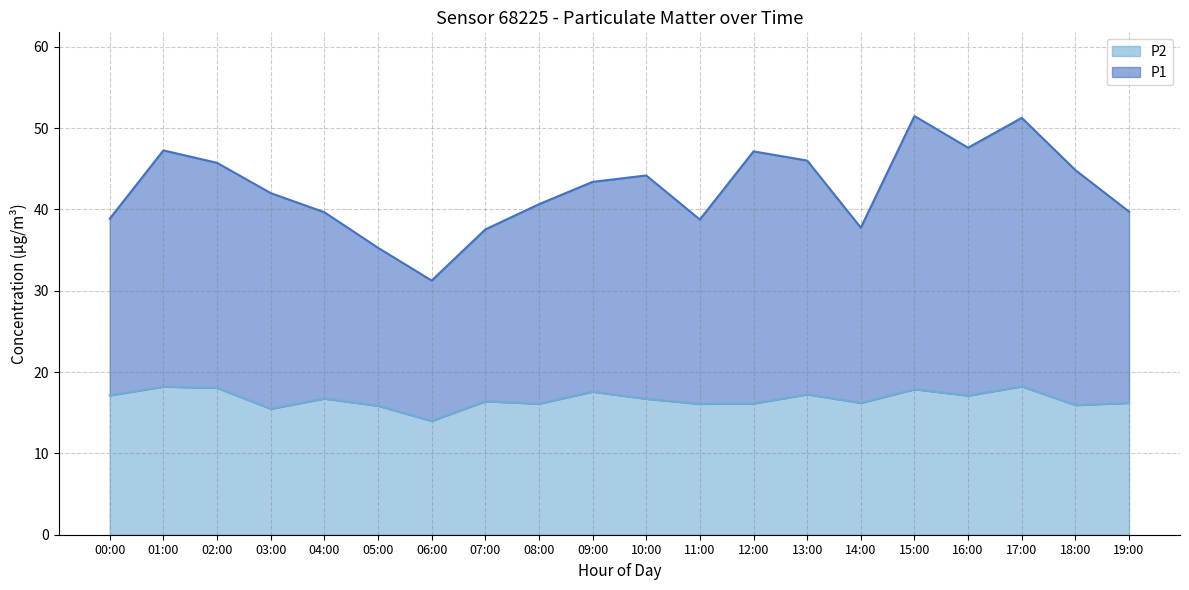

True or false: P2 and P1 cross at least once.

False